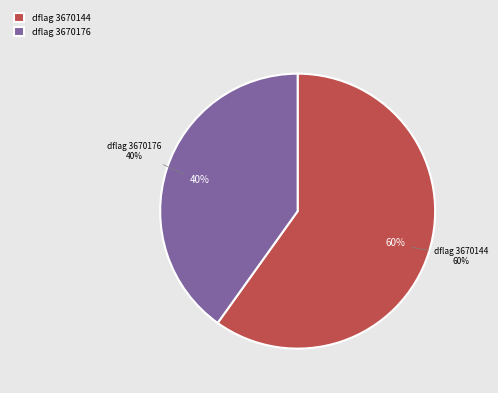

What is the total percentage of 3670176 and 3670144?

100.0%